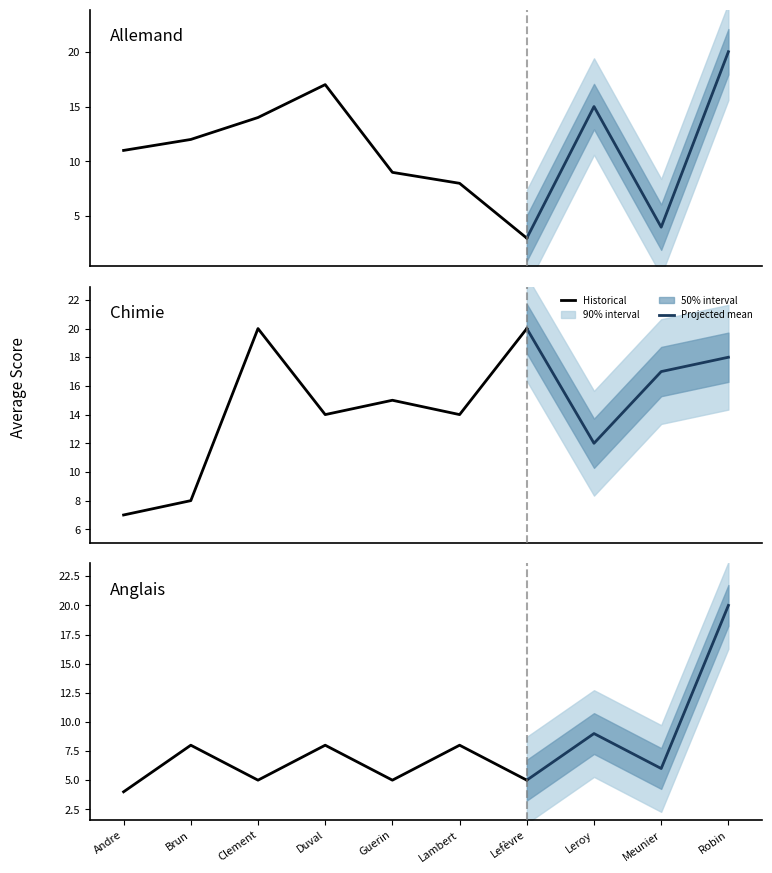

How many intersections are there between Anglais and Allemand?

2